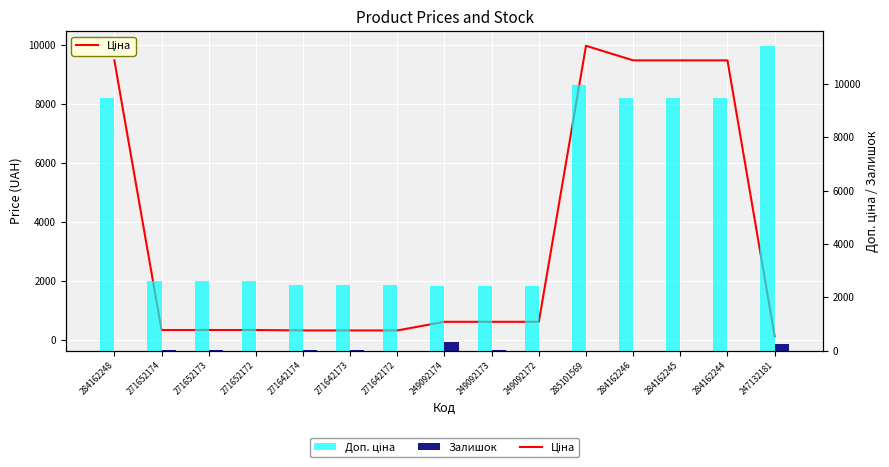

Rank the categories by Доп. ціна value from lowest to highest.

249092174, 249092173, 249092172, 271642174, 271642173, 271642172, 271652174, 271652173, 271652172, 284162248, 284162246, 284162245, 284162244, 285101569, 247132181